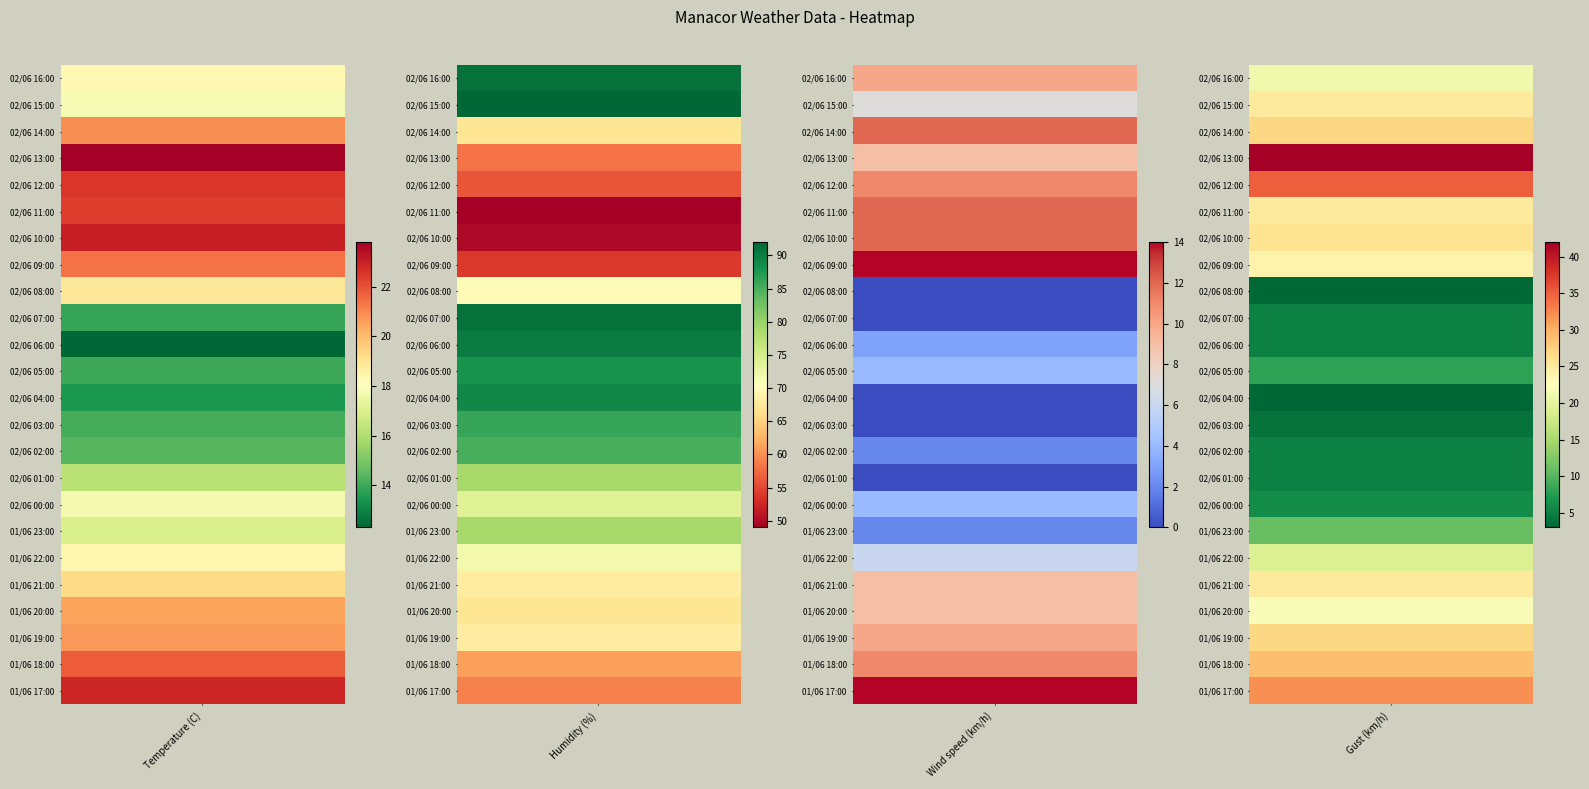

Rank the series at 02/06 14:00 from highest to lowest value.

Humidity (%), Gust (km/h), Temperature (C), Wind speed (km/h)